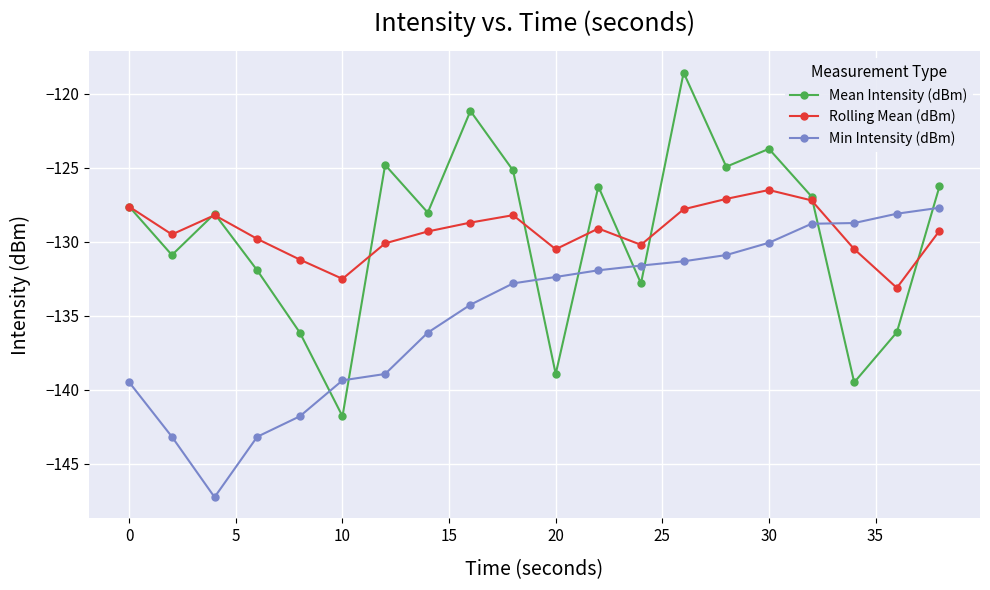

What is the highest value of the Min Intensity (dBm) series?

-127.7